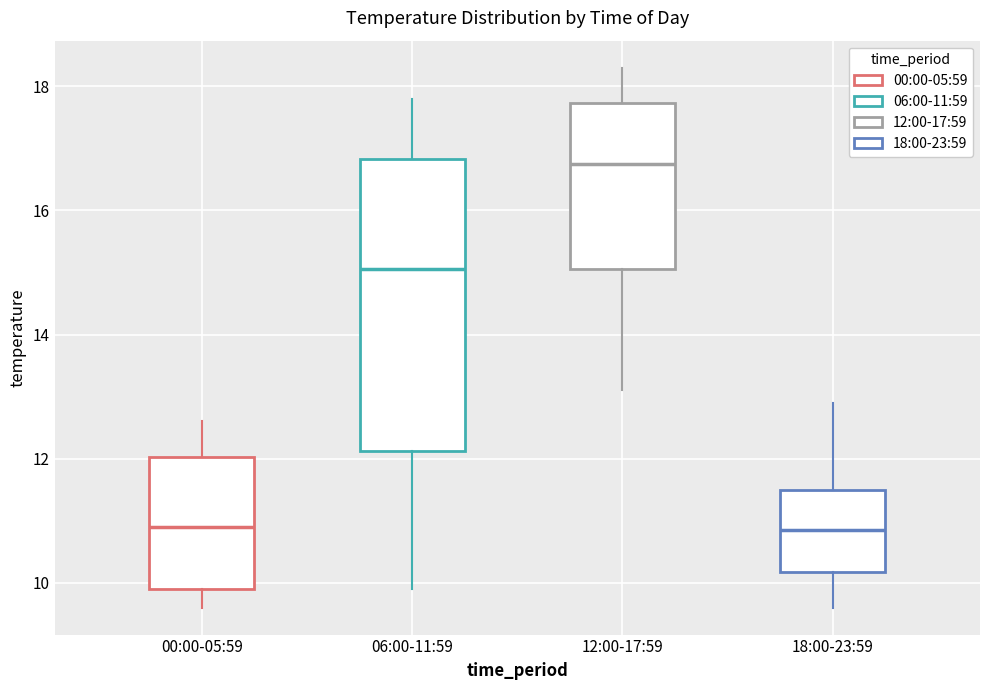

Which box has the highest median line?

12:00-17:59